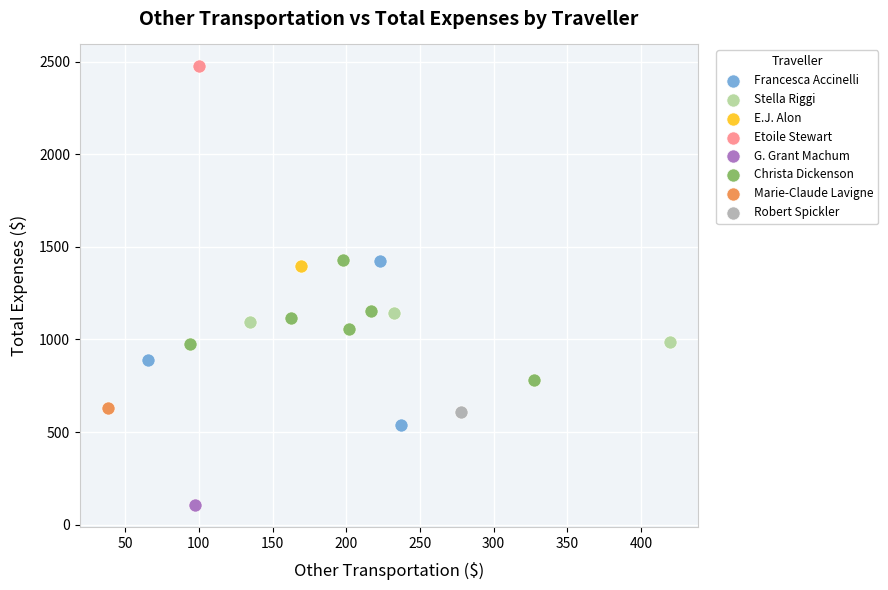

Which series reaches the maximum Y coordinate?

Etoile Stewart